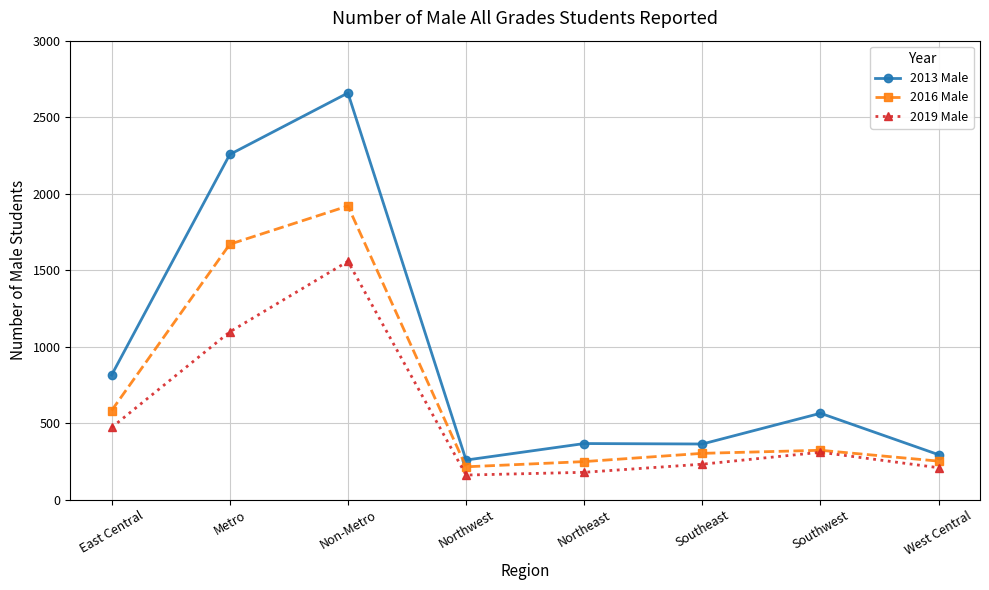

Which series changed the most between East Central and Metro?

2013 Male